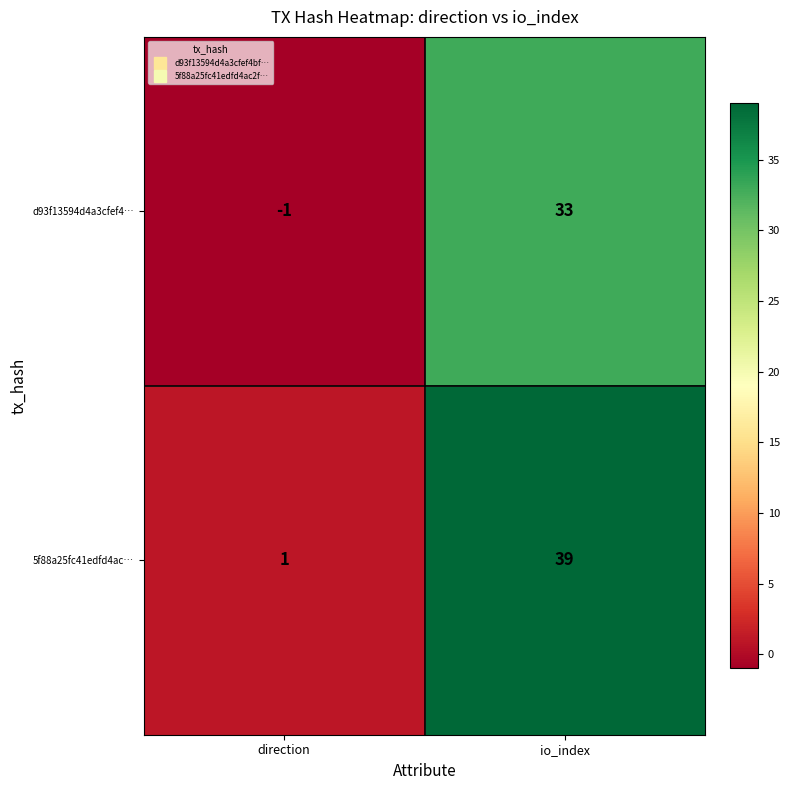

How many data points does each series have?

2